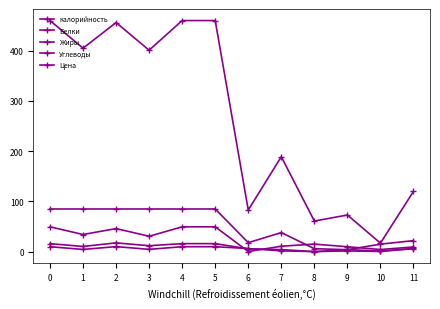

What value does the калорийность series have at 3?

401.0